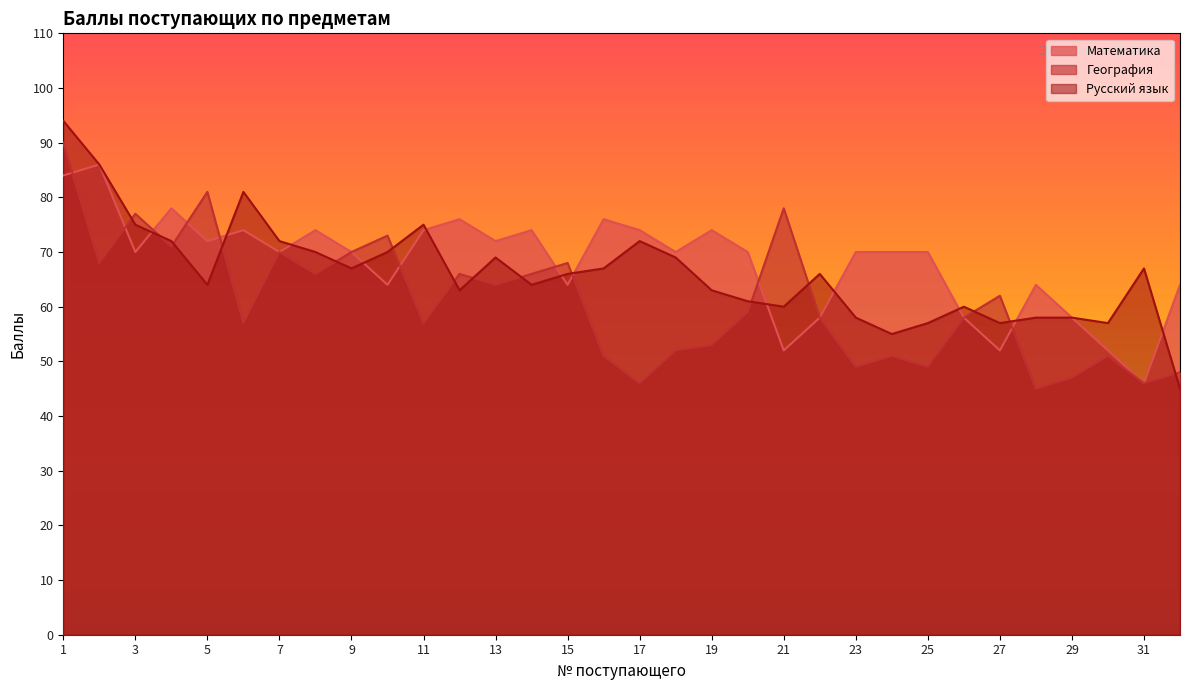

What is the value of the География point at the 3rd from the left?

77